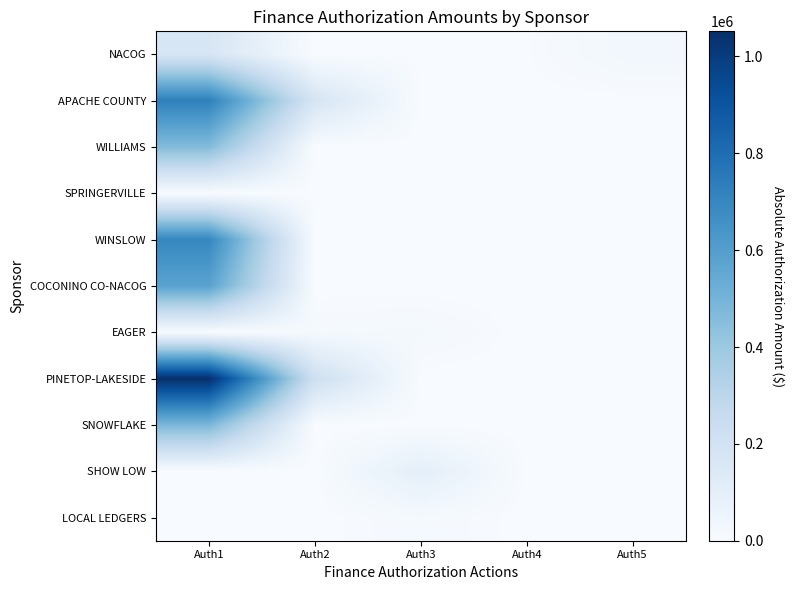

Which series has the largest total across all categories?

PINETOP-LAKESIDE